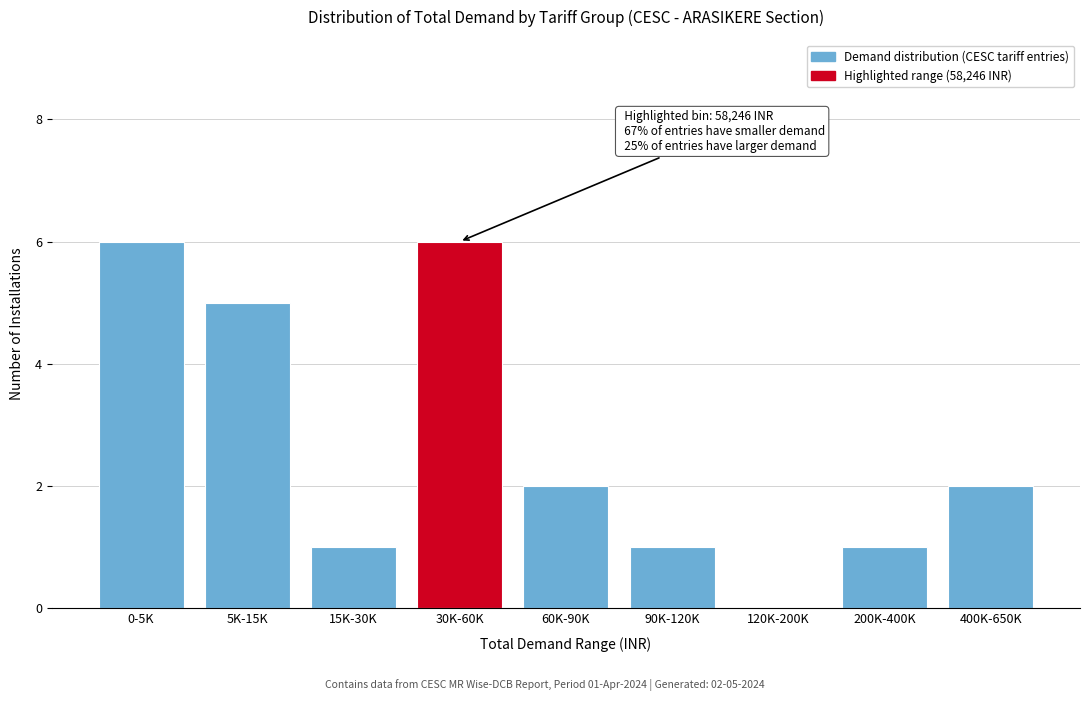

Reading left to right, what are all the values shown in this chart?

0-5K=6	5K-15K=5	15K-30K=1	30K-60K=6	60K-90K=2	90K-120K=1	120K-200K=0	200K-400K=1	400K-650K=2